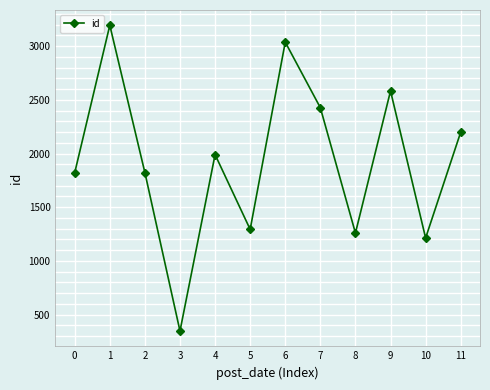

Is this an area chart (filled region under the line)?

No